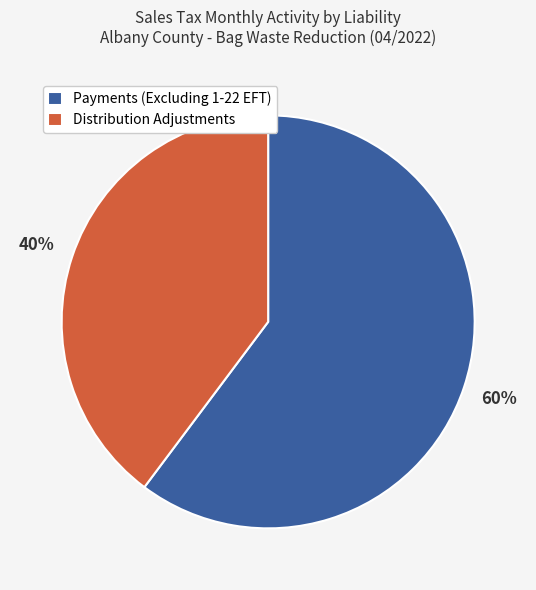

The Payments (Excluding 1-22 EFT) slice represents 60% of the pie. True or false?

True